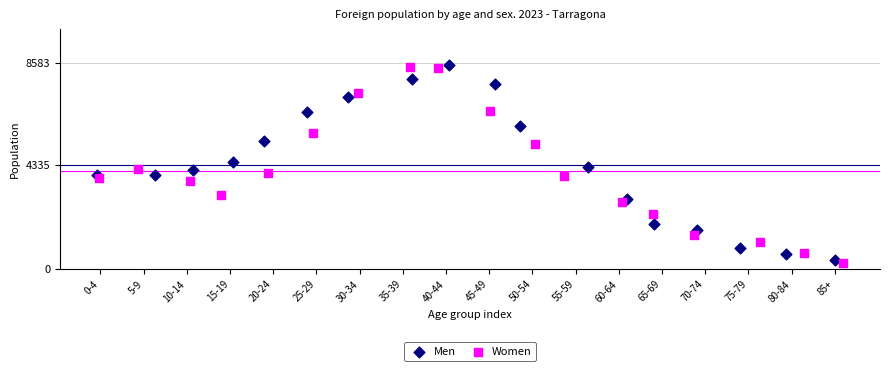

What are all the series names shown in the legend?

Men, Women